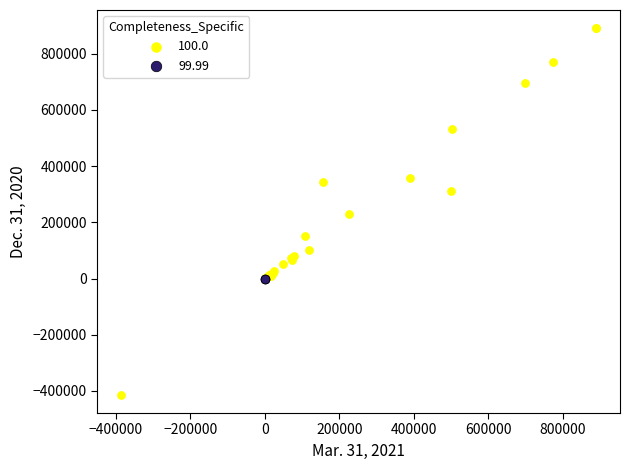

Which series contains the highest Y value?

100.0